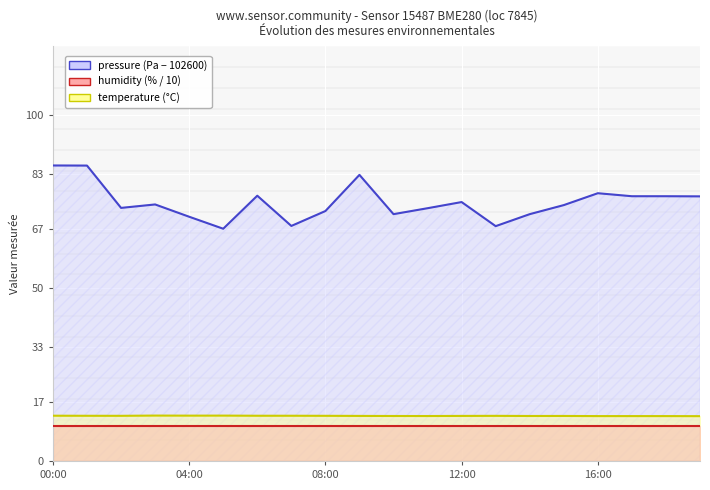

At how many categories does at least one series exceed 14?

20